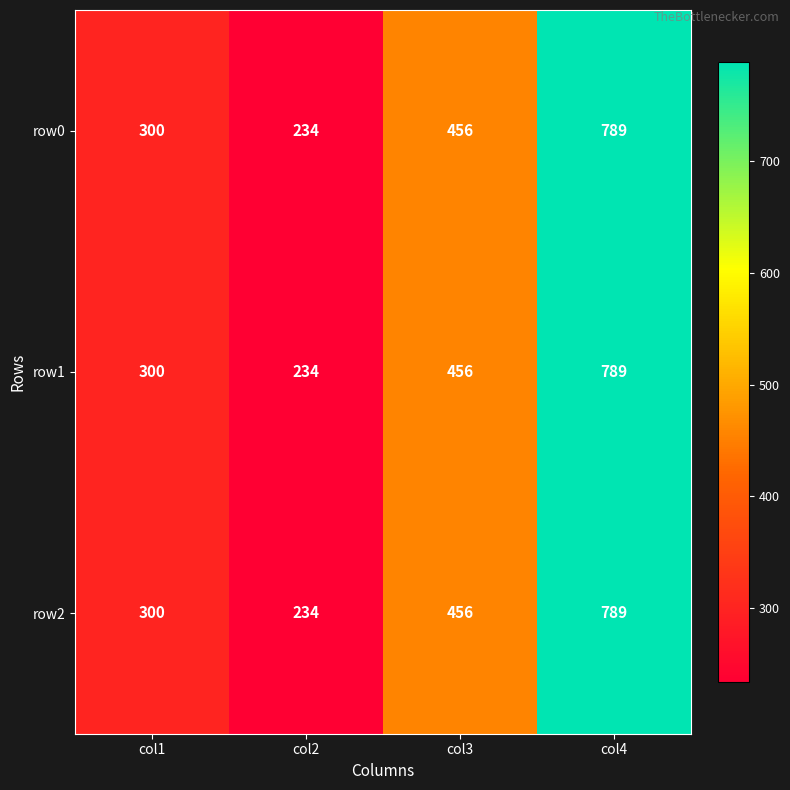

Which label corresponds to the smallest value in the chart?

col2